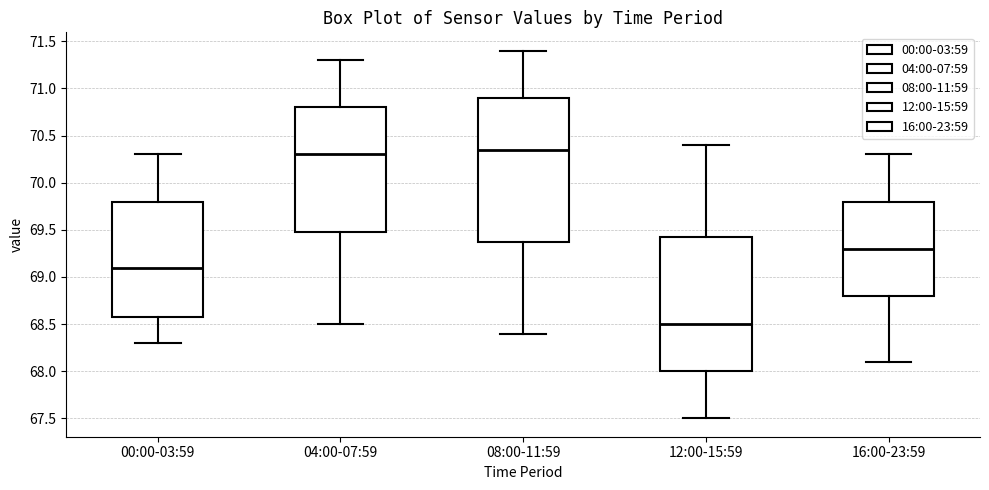

Where does the median line of the box for 04:00-07:59 sit on the y-axis? The values are not printed on the chart, so give them approximately, as read against the axis.

70.30